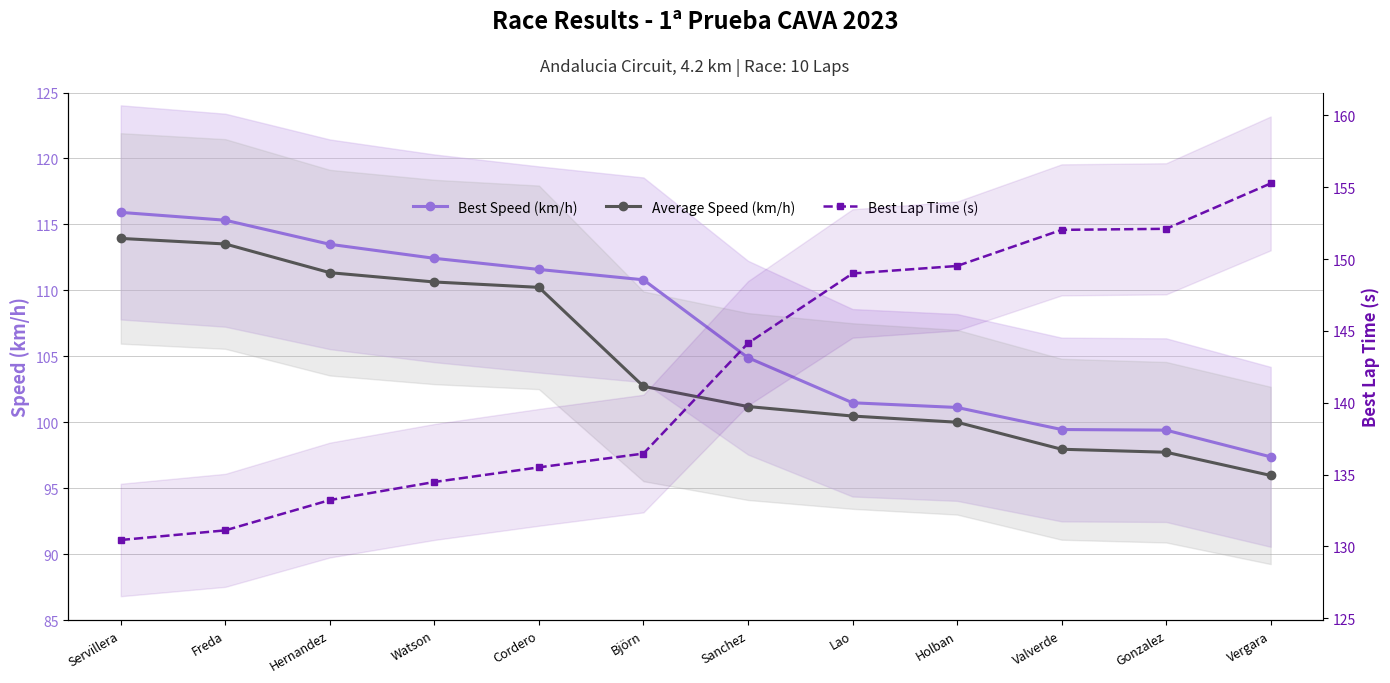

Is it true that Best Lap Time (s) equals 130.4 at Servillera?

True